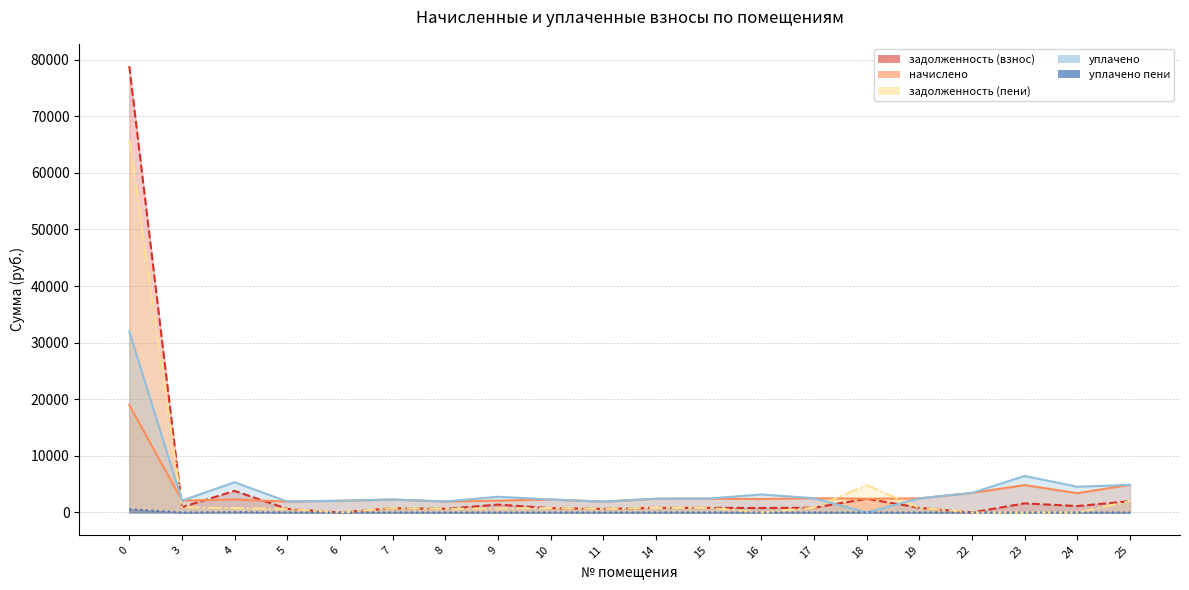

What is the value of the задолженность (пени) point at the 15th from the left?

4852.1